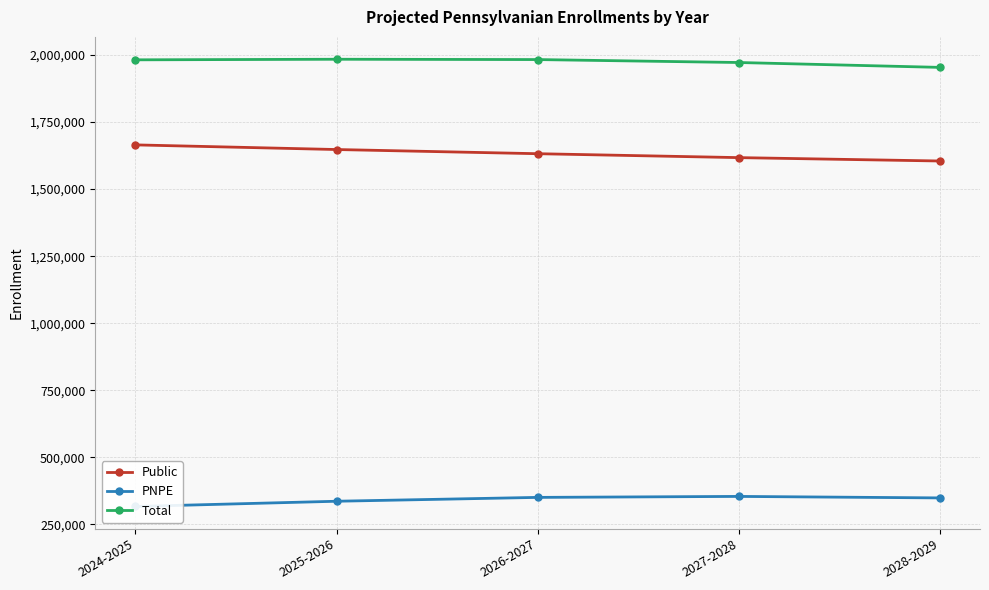

Which series changed the most between 2024-2025 and 2025-2026?

PNPE